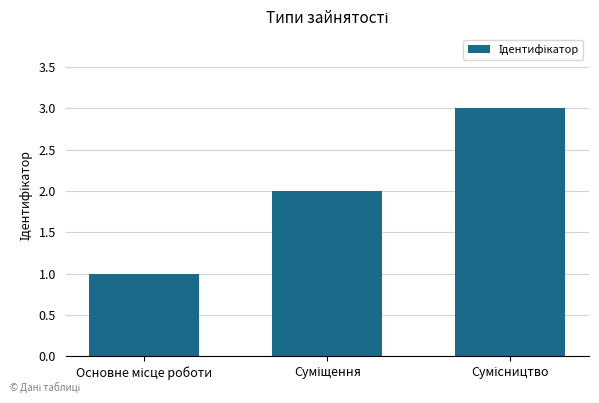

What is the greatest value displayed?

3